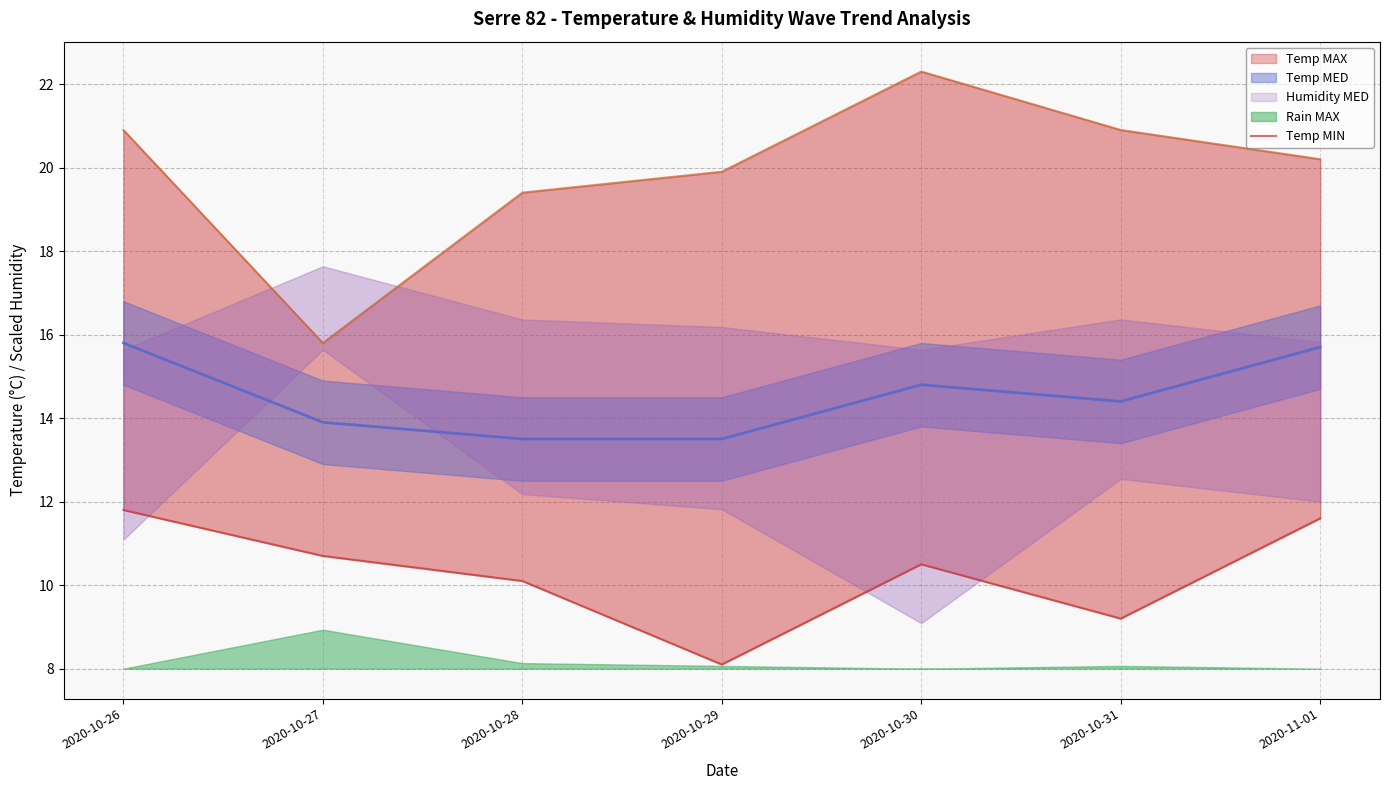

What is the ratio of the value at 2020-10-31 to the value at 2020-10-30?

0.9